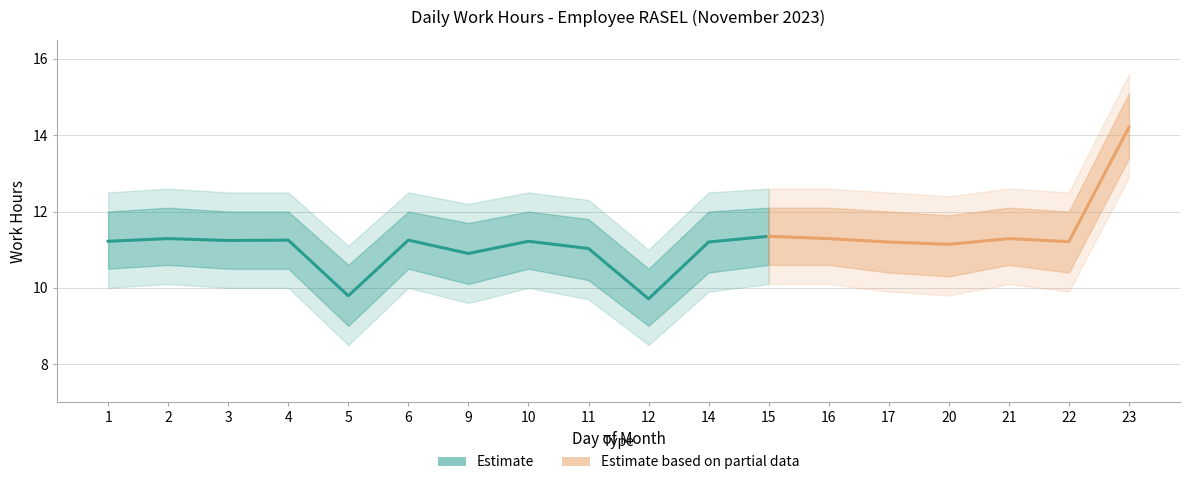

What is the sum of all values?

201.8